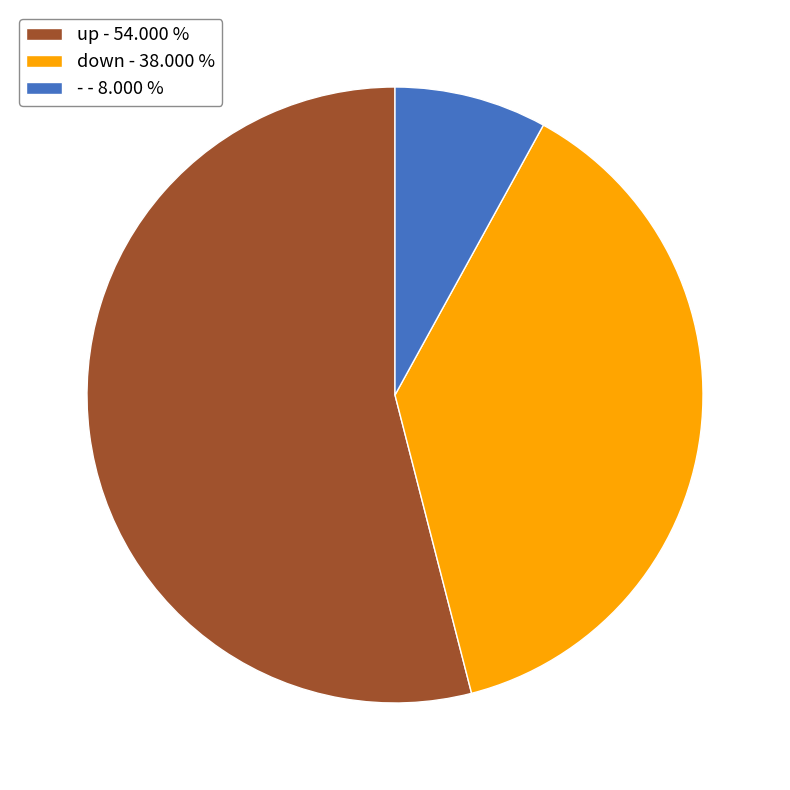

Is the sum of - - 8.000 % and down - 38.000 % greater than half?

No